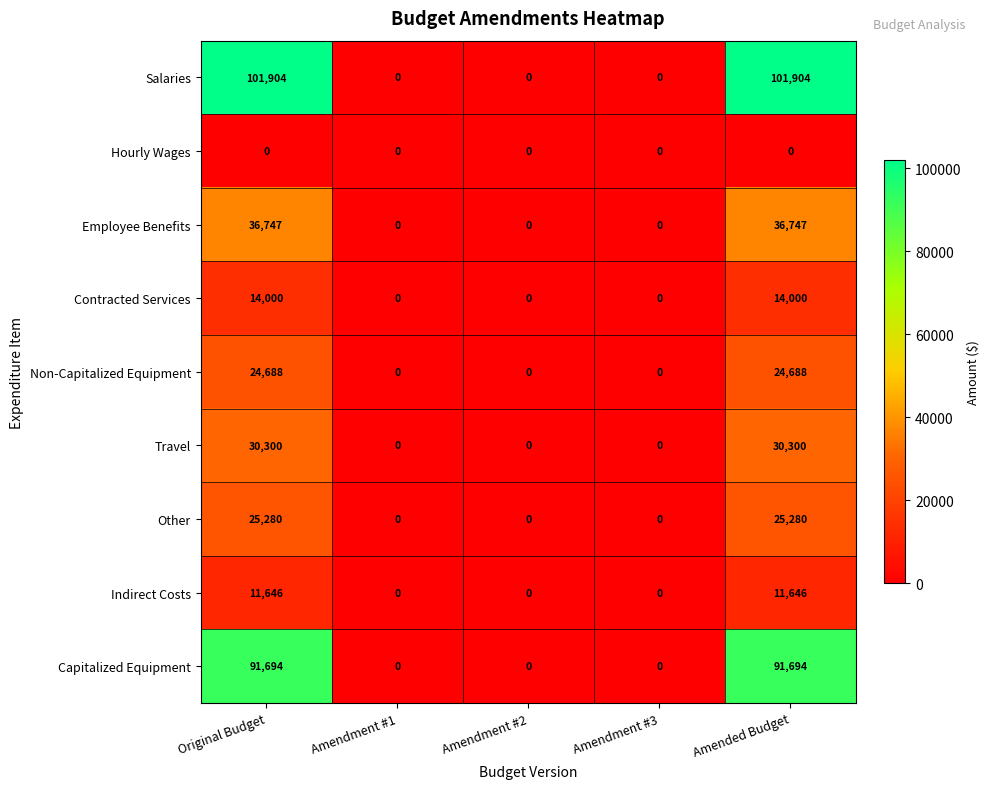

What is the difference between the second highest and minimum values in the Employee Benefits series?

36747